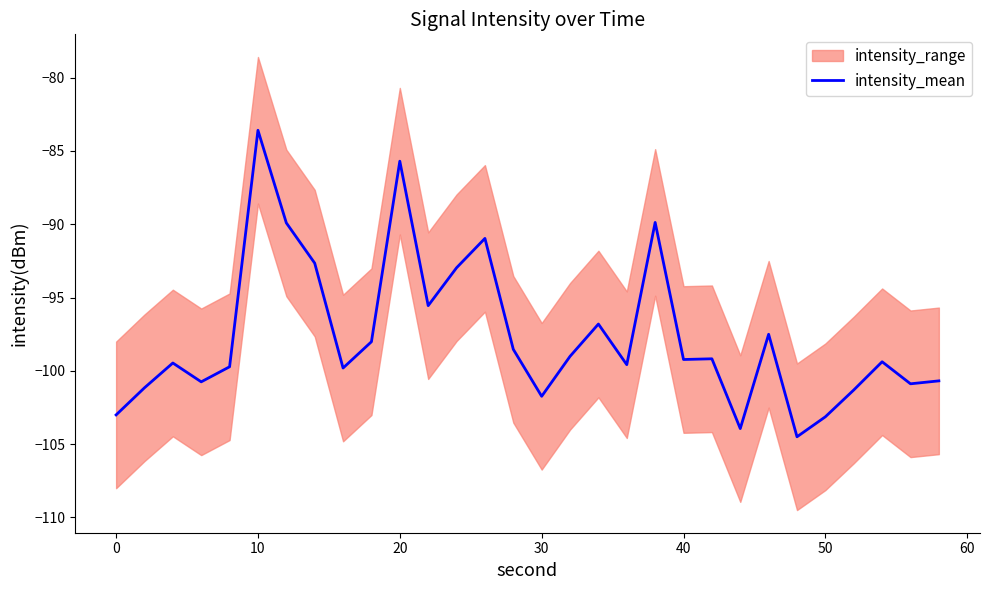

What is the lowest value of the intensity_mean series?

-104.5